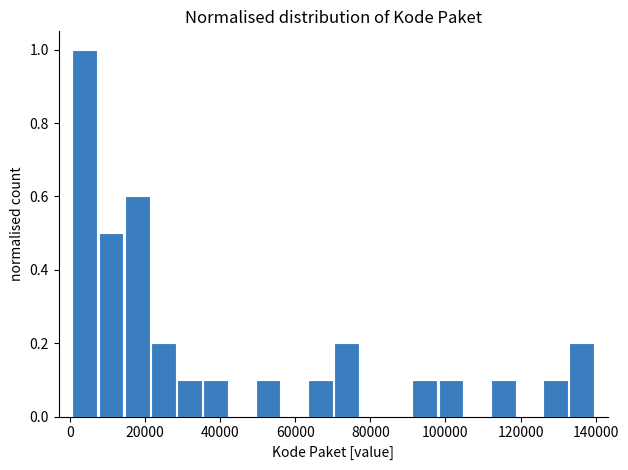

Around what value on the x-axis is the tallest bar? Give the approximate position of its centre, as read against the axis.

4000